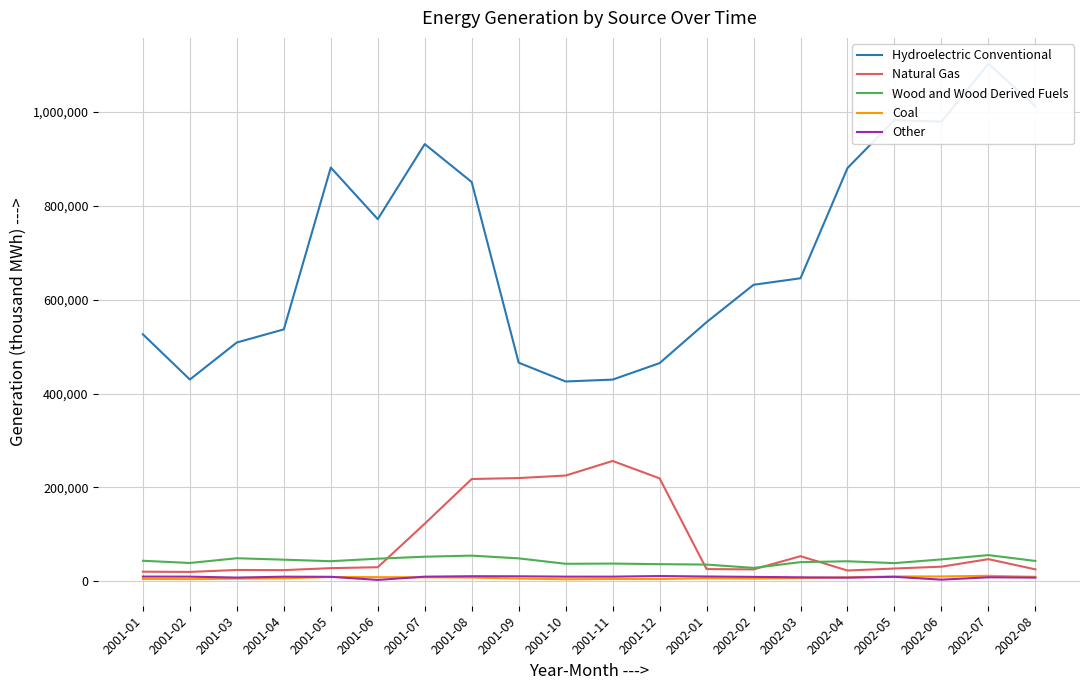

Is it true that Hydroelectric Conventional equals 552081 at 2002-01?

True